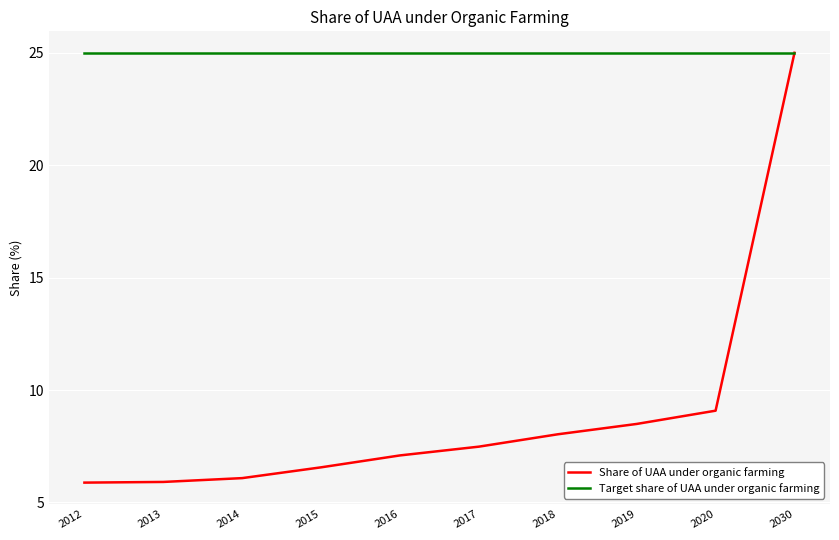

Which series has the widest spread of values?

Share of UAA under organic farming